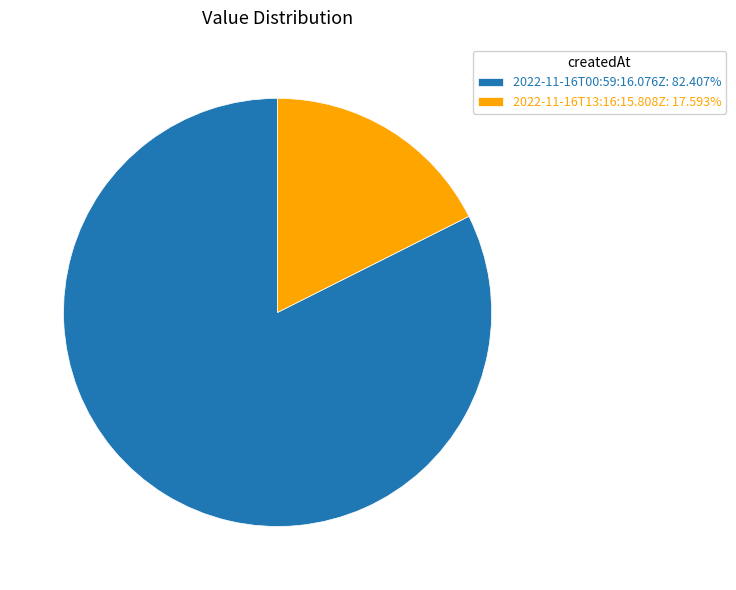

Does 2022-11-16T13:16:15.808Z account for over 50% of the chart?

No